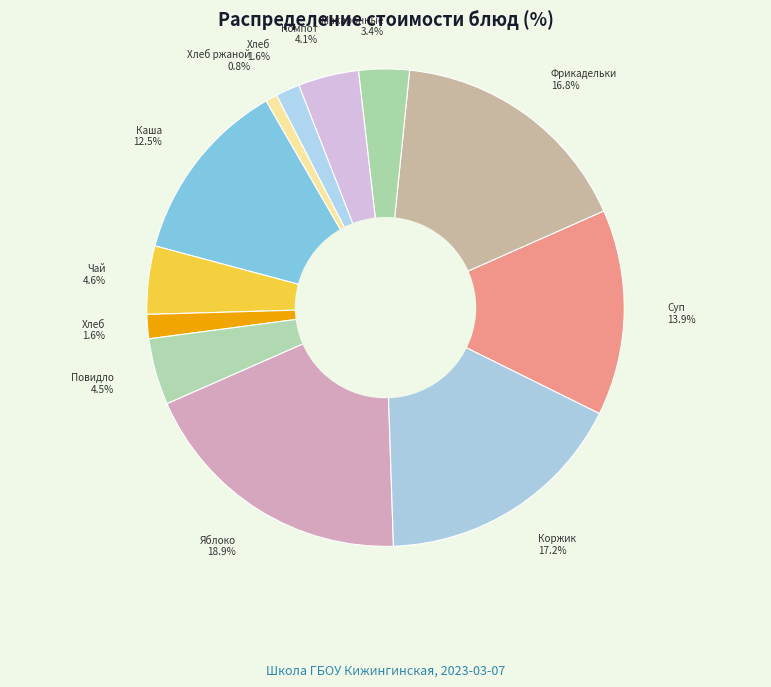

How many segments does this pie chart have?

12